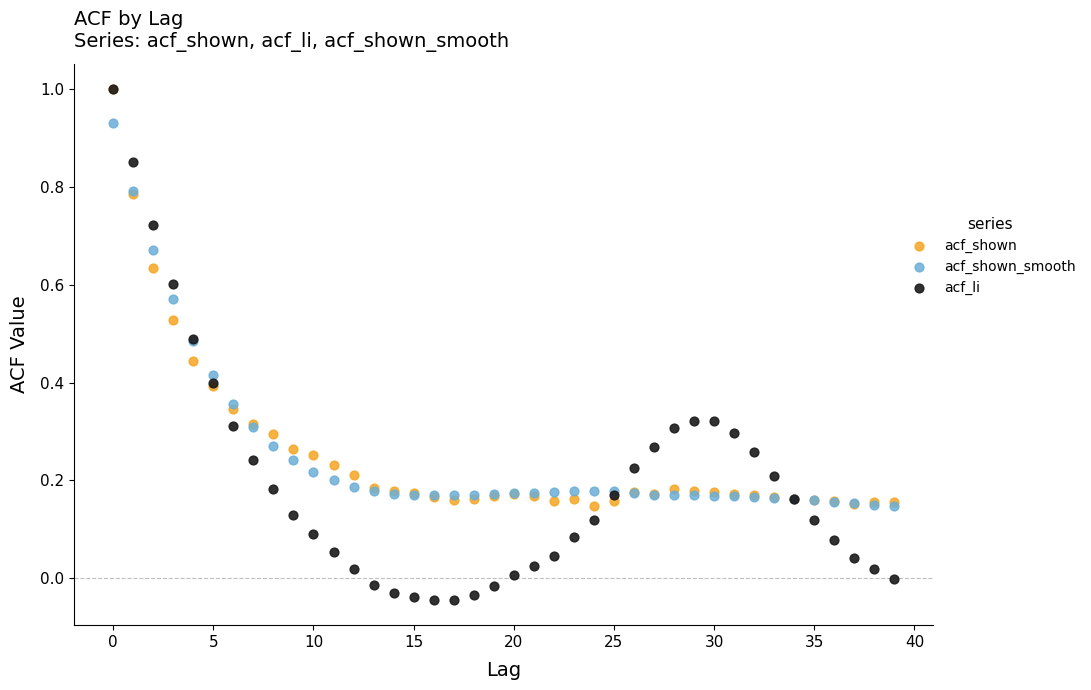

Which series reaches the minimum Y coordinate?

acf_li